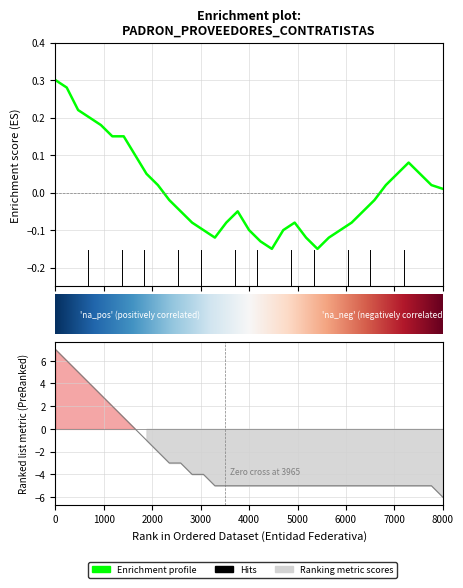

True or false: Persona fisica and Persona moral cross at least once.

False